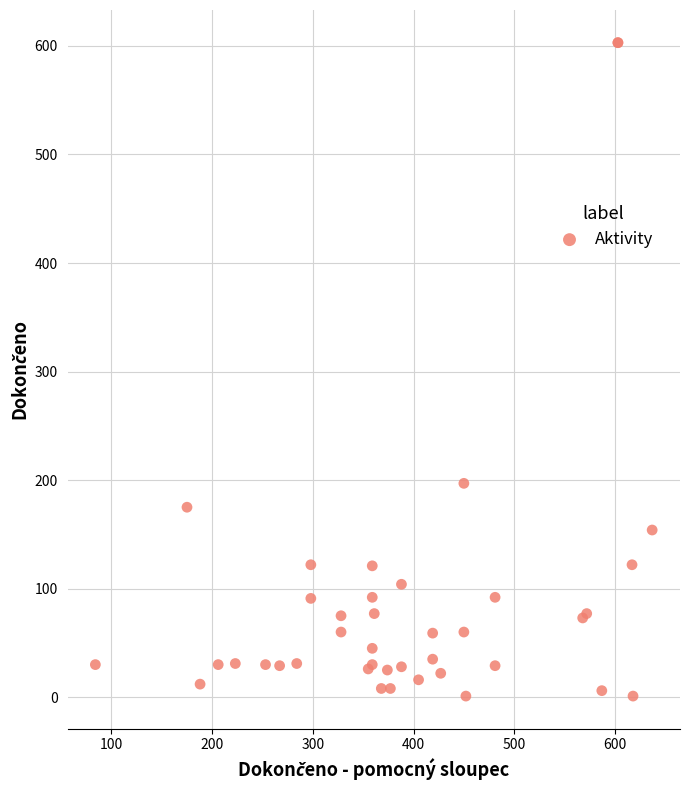

What Y value in the scatter plot is closest to 302?

197